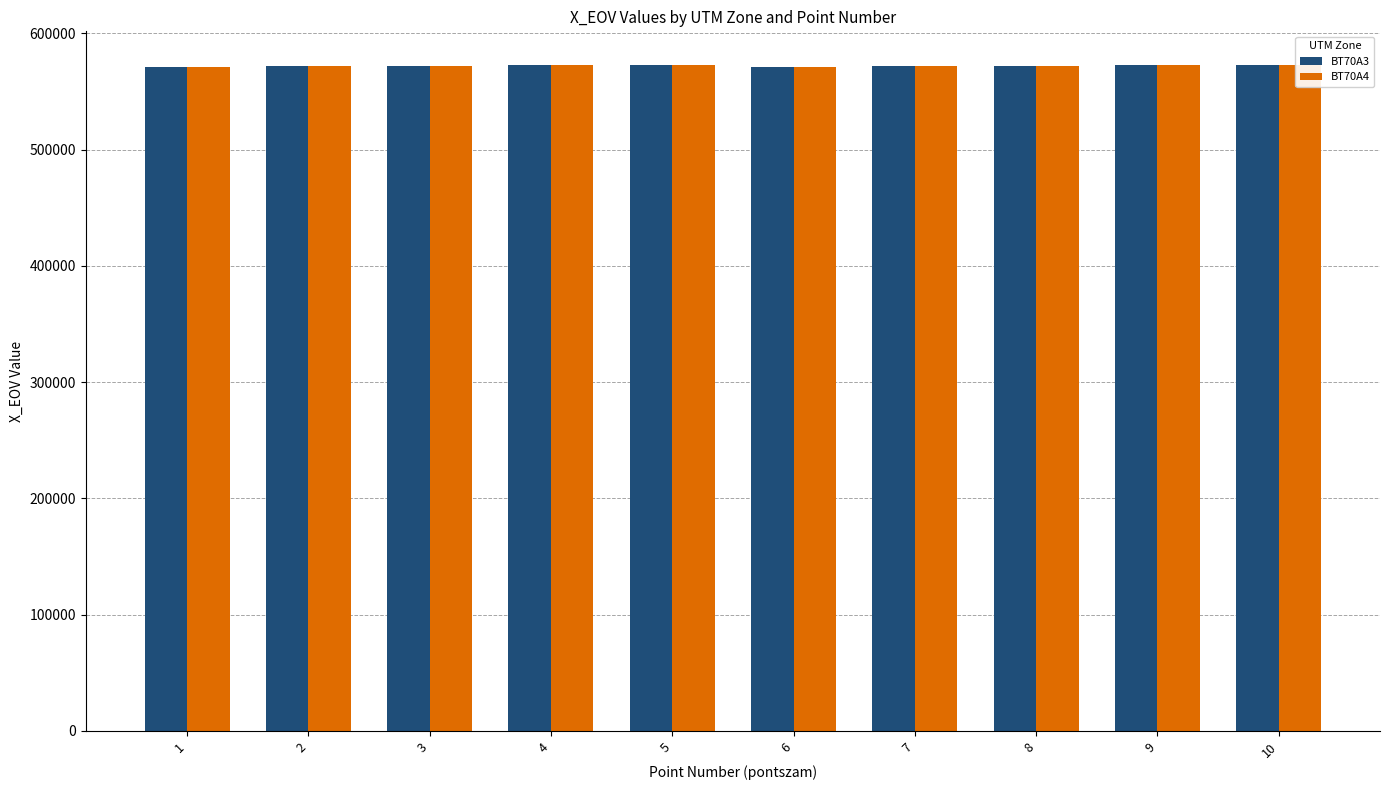

True or false: BT70A4 has a value of 571107 at 6.

True